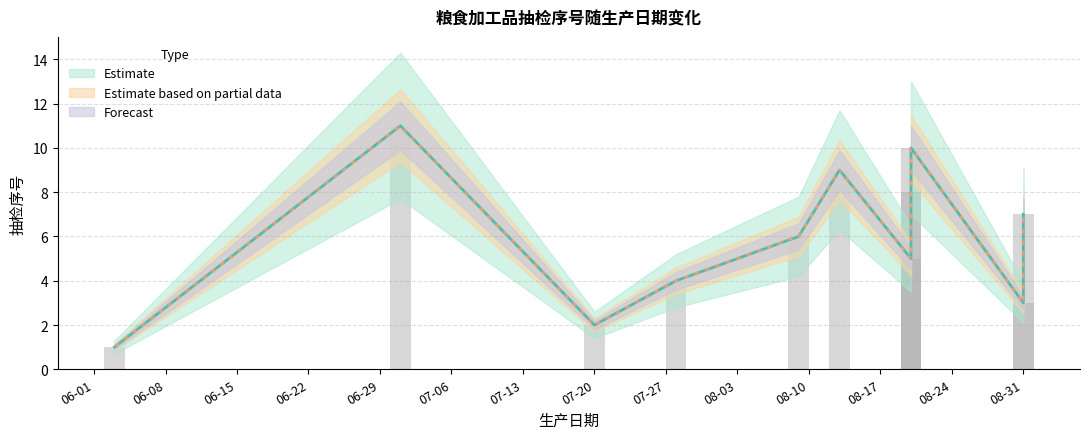

What value does the Estimate series have at 2021-06-03?

1.0